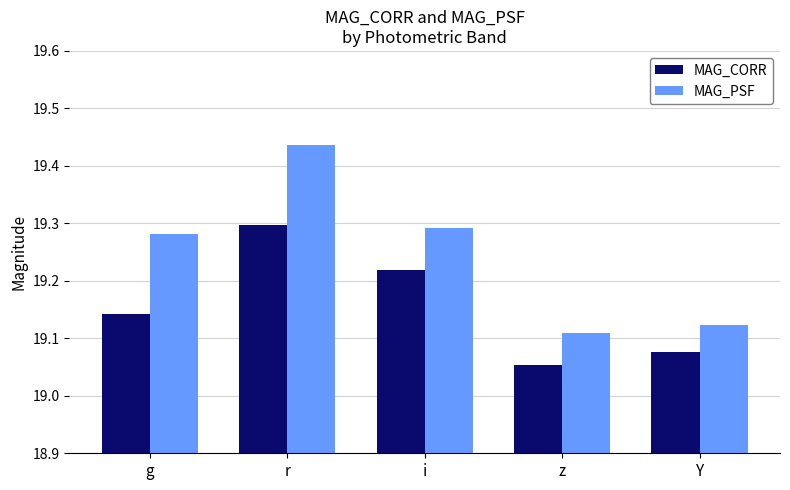

Is the value of MAG_PSF at Y greater than the value of MAG_CORR at z?

Yes